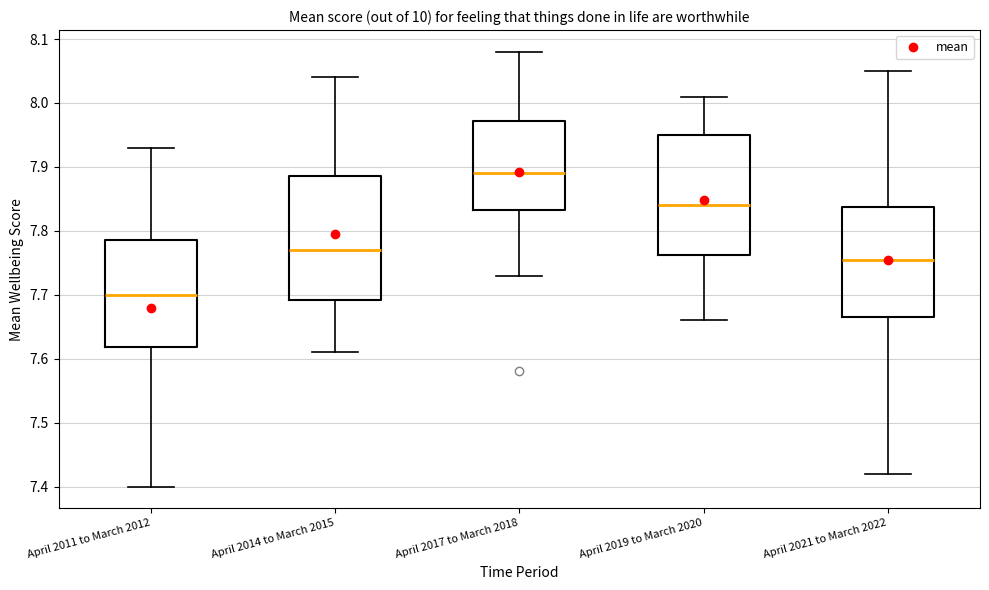

Where does the lower whisker of the box for April 2017 to March 2018 end on the y-axis? The values are not printed on the chart, so give them approximately, as read against the axis.

7.73